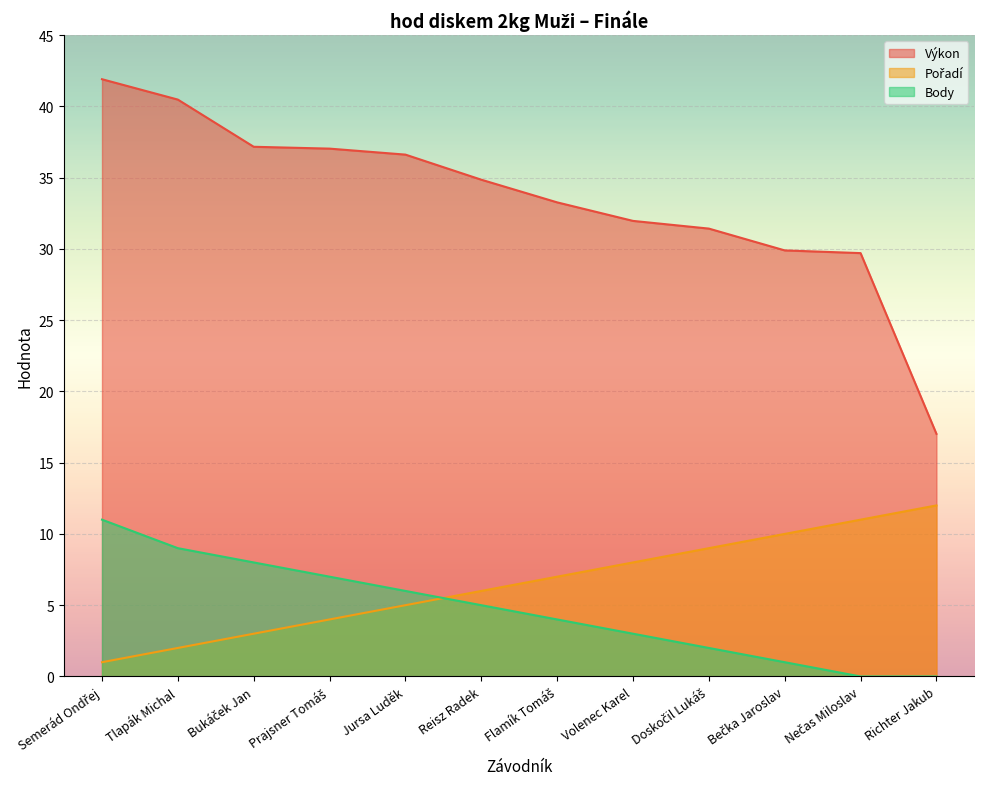

Which series changed the most between Tlapák Michal and Volenec Karel?

Výkon